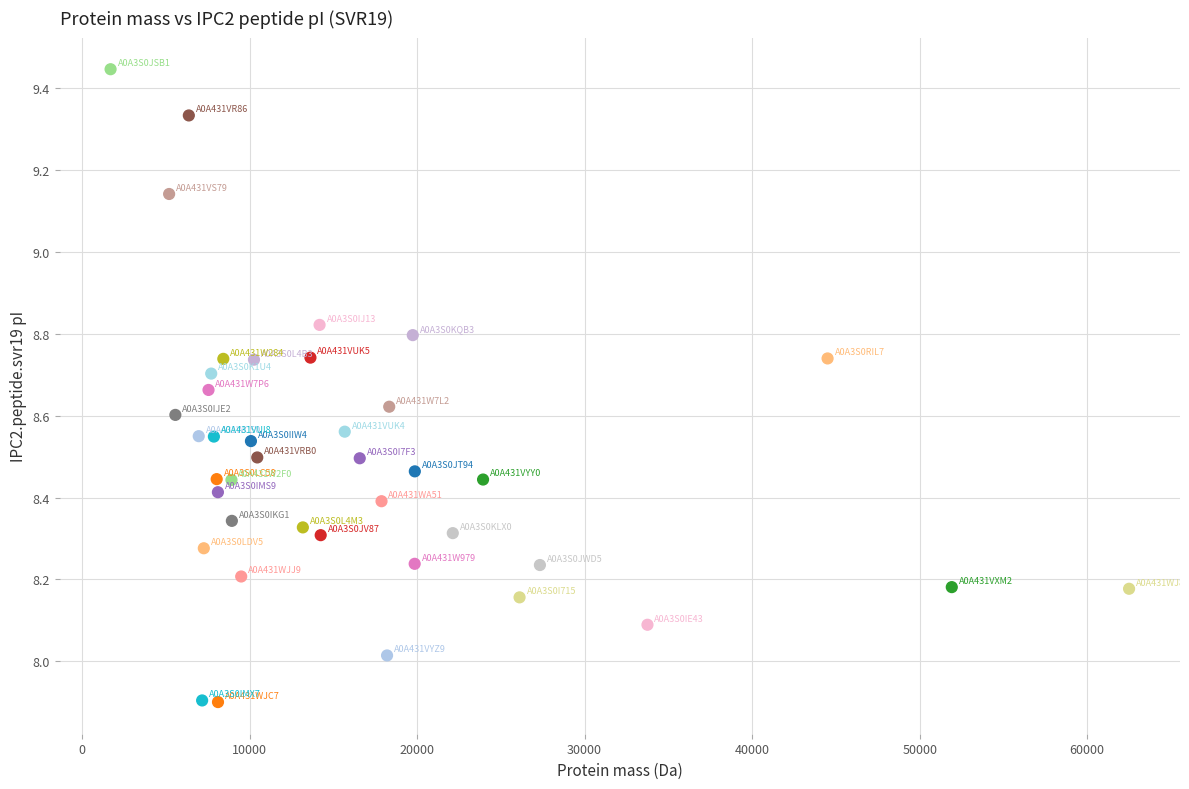

What is the range of X values (max minus min)?

60797.4